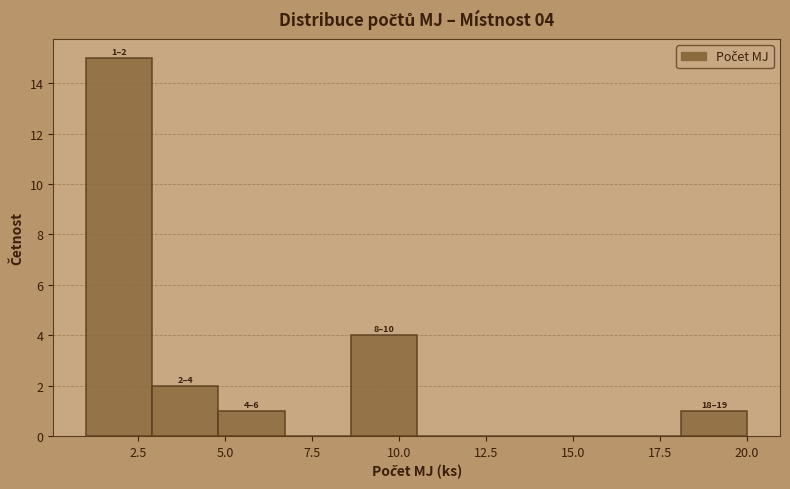

Read against the x-axis, roughly where is the centre of the tallest bar?

2.0